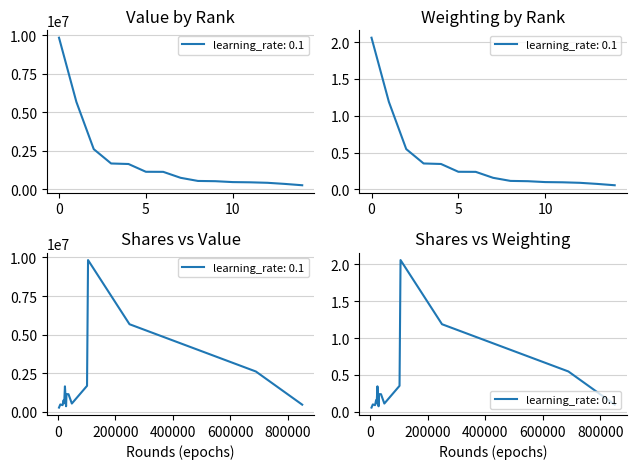

What is the difference between the maximum and minimum values in the Weighting series?

2.0